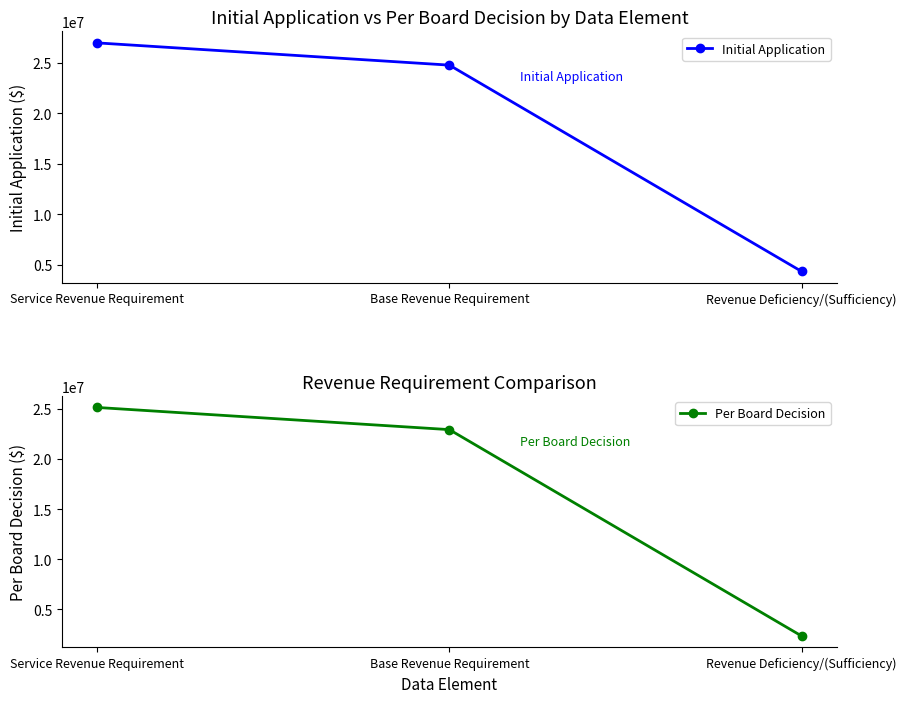

How many values in the Initial Application series exceed 24771345?

2